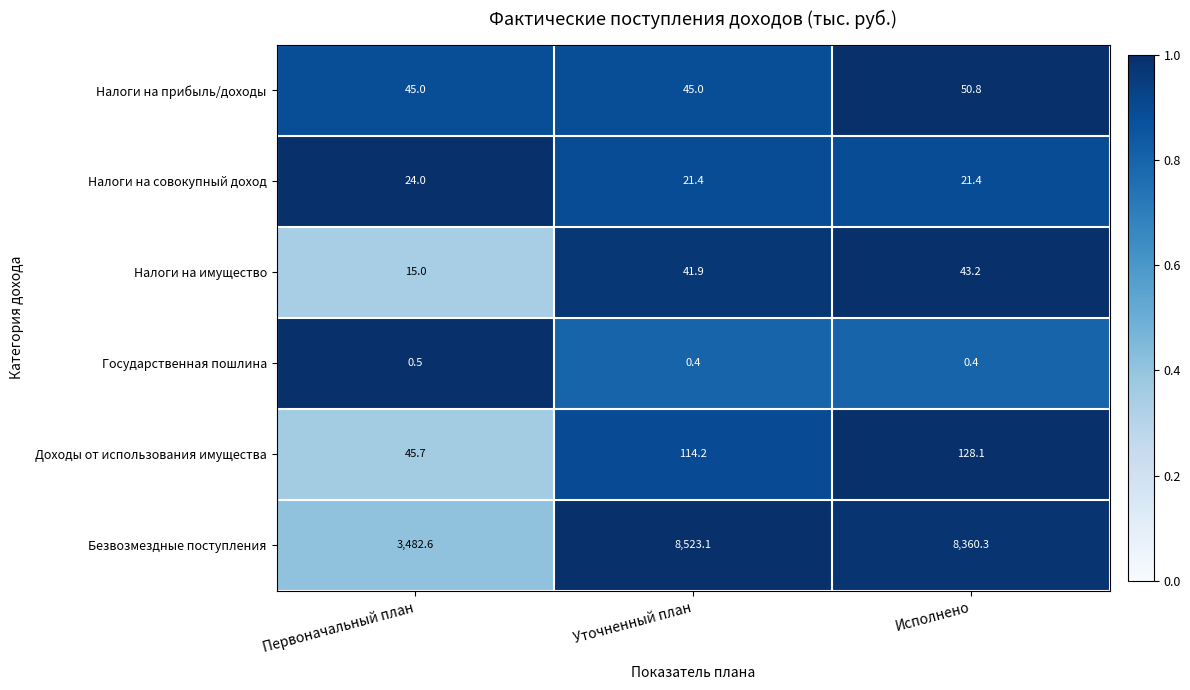

Reading left to right, what are all the values shown in this chart?

Налоги на прибыль/доходы: Первоначальный план=45.0	Уточненный план=45.0	Исполнено=50.8
Налоги на совокупный доход: Первоначальный план=24.0	Уточненный план=21.4	Исполнено=21.4
Налоги на имущество: Первоначальный план=15.0	Уточненный план=41.9	Исполнено=43.2
Государственная пошлина: Первоначальный план=0.5	Уточненный план=0.4	Исполнено=0.4
Доходы от использования имущества: Первоначальный план=45.7	Уточненный план=114.2	Исполнено=128.1
Безвозмездные поступления: Первоначальный план=3482.6	Уточненный план=8523.1	Исполнено=8360.3